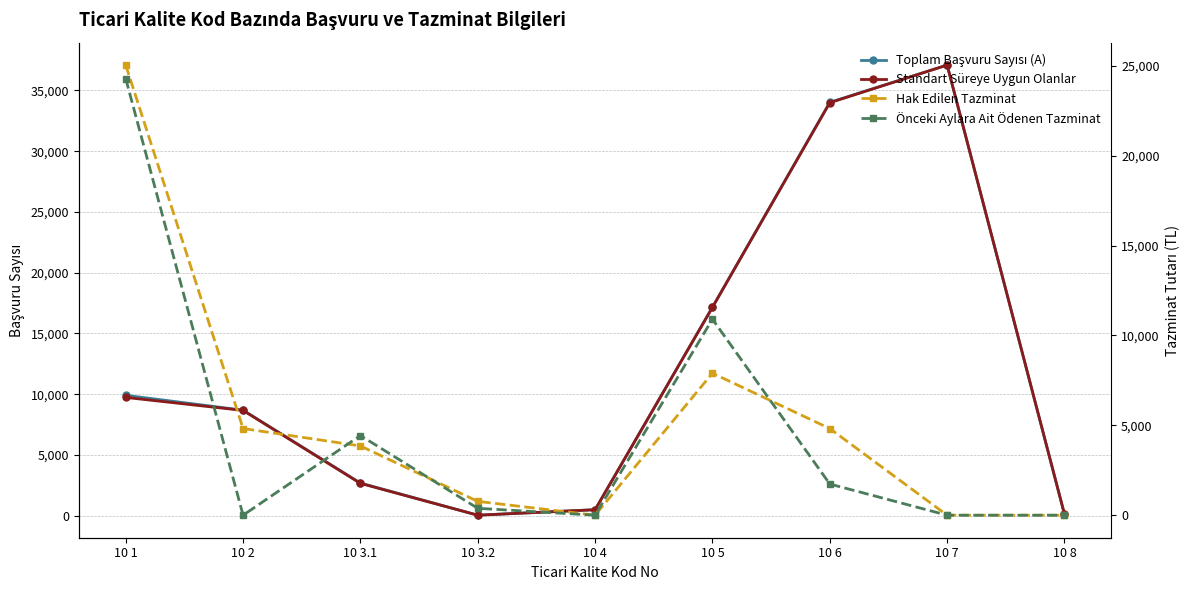

How many intersections are there between Hak Edilen Tazminat and Standart Süreye Uygun Olanlar?

3